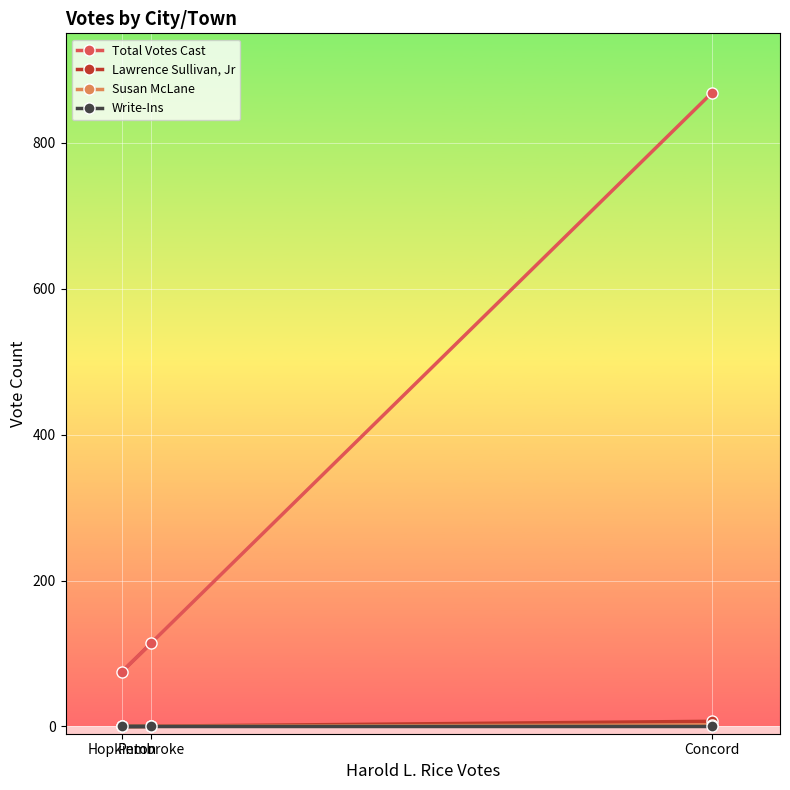

What is the approximate value of Lawrence Sullivan, Jr at Concord?

7